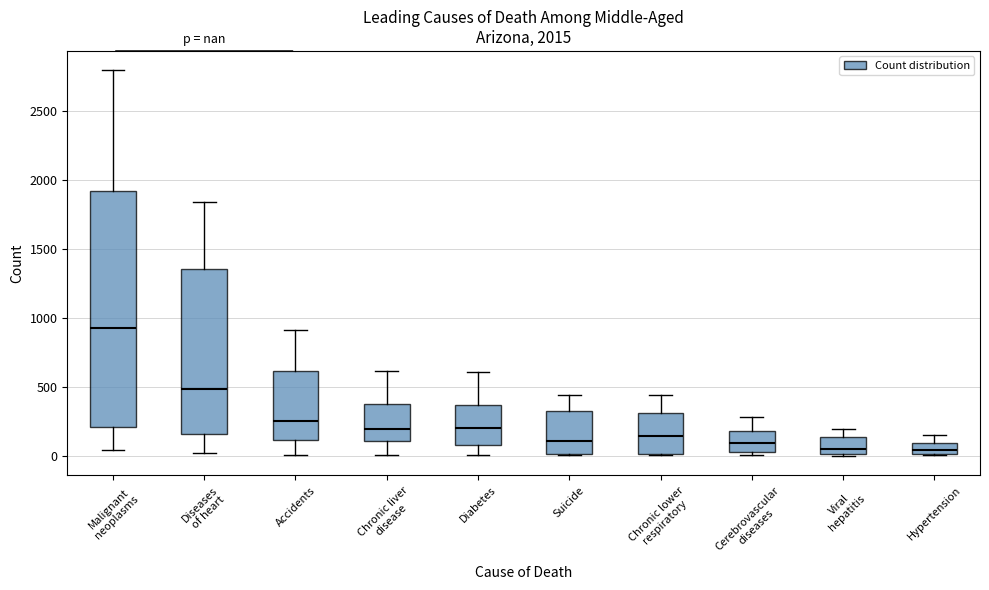

Which box is the tallest, from its lower edge to its upper edge?

Malignant neoplasms